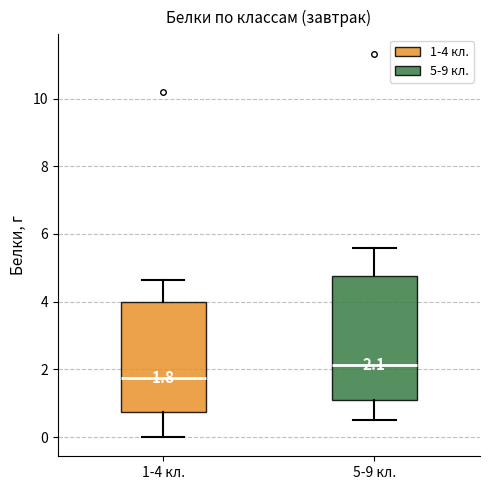

Which box's median line is the lowest?

1-4 кл.